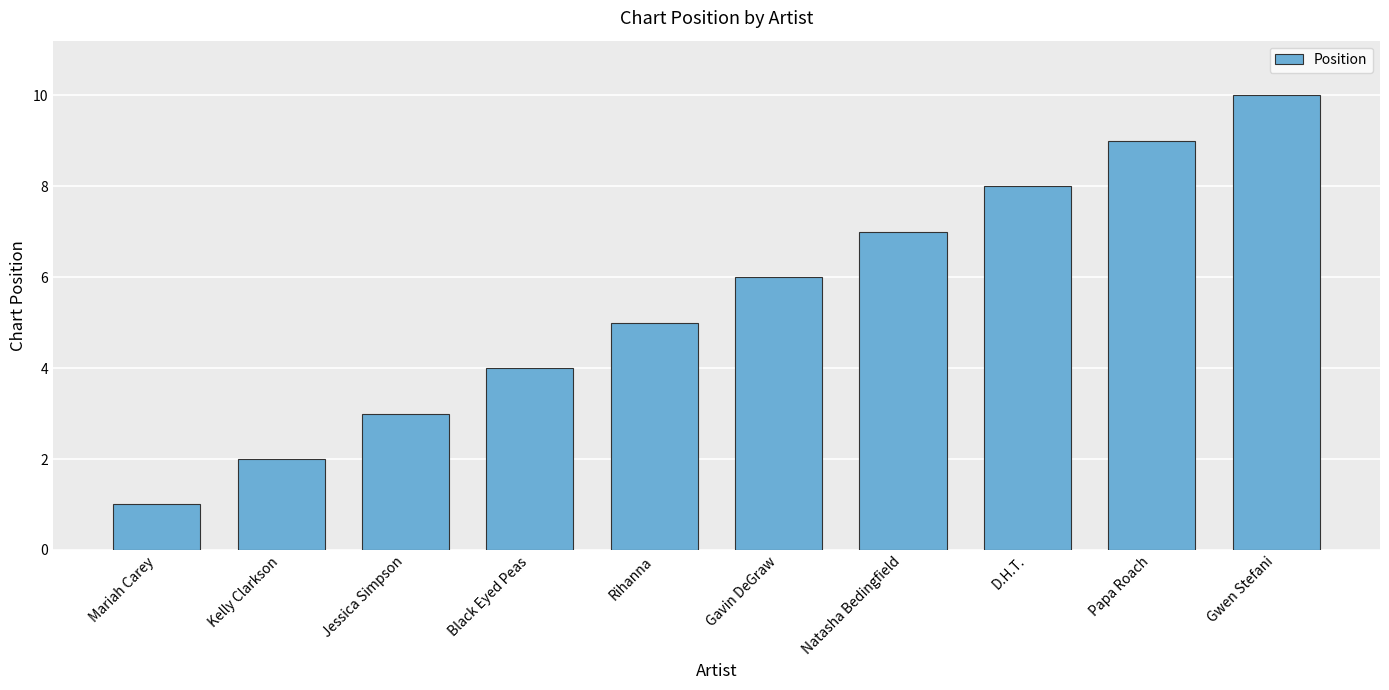

How many data points does each series have?

10